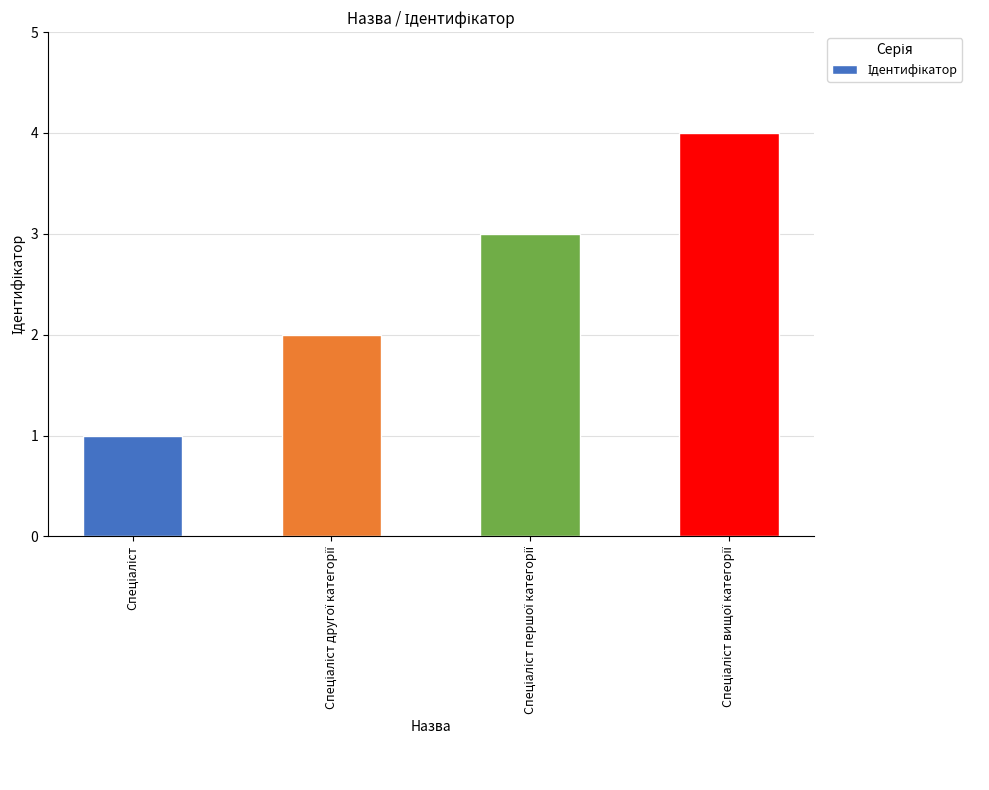

Reading left to right, extract all data points from this chart.

1	2	3	4